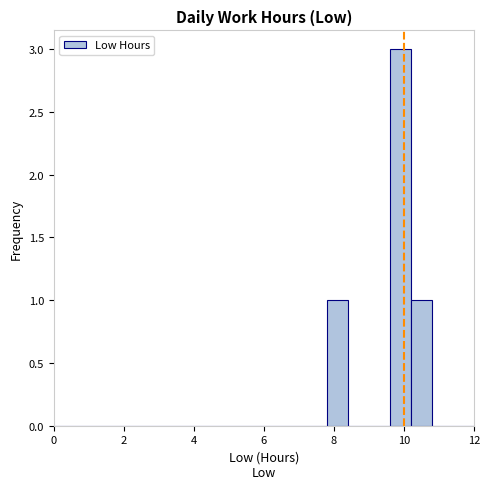

Read against the x-axis, roughly where is the centre of the tallest bar?

10.0